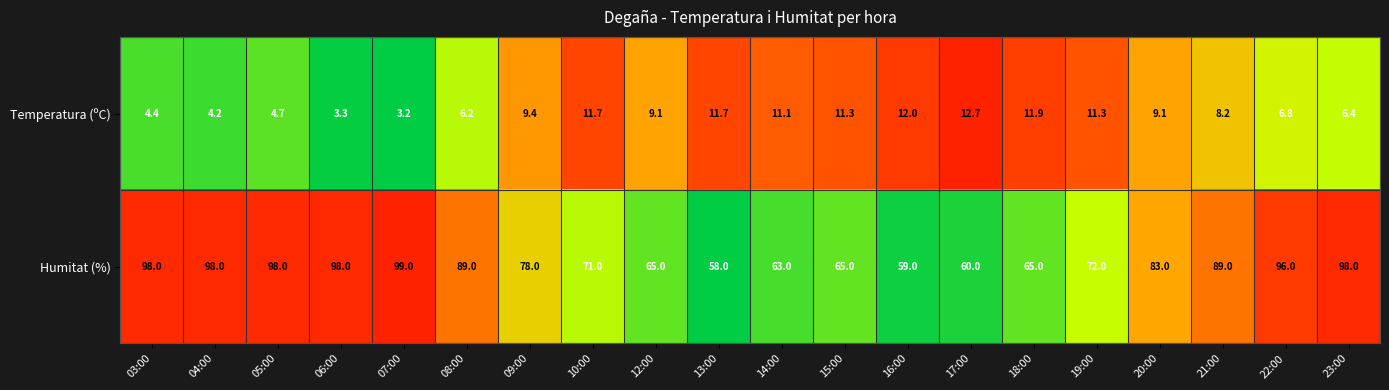

Which label corresponds to the smallest value in the chart?

07:00